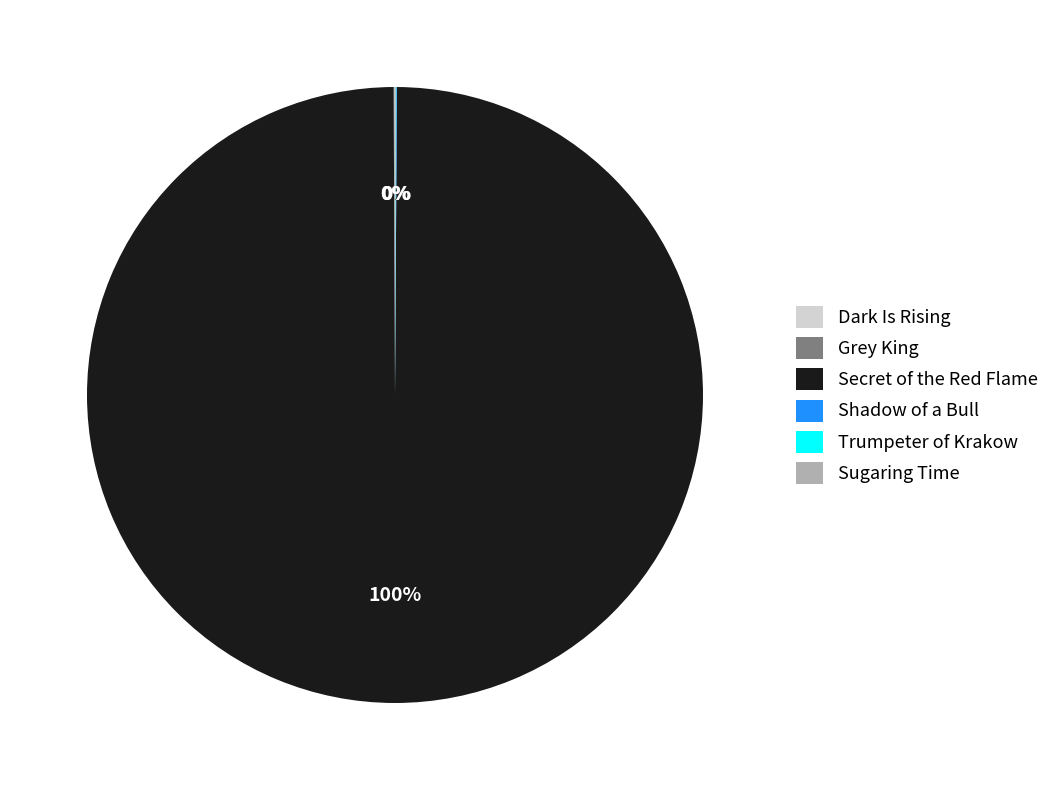

Does Secret of the Red Flame account for over 50% of the chart?

Yes